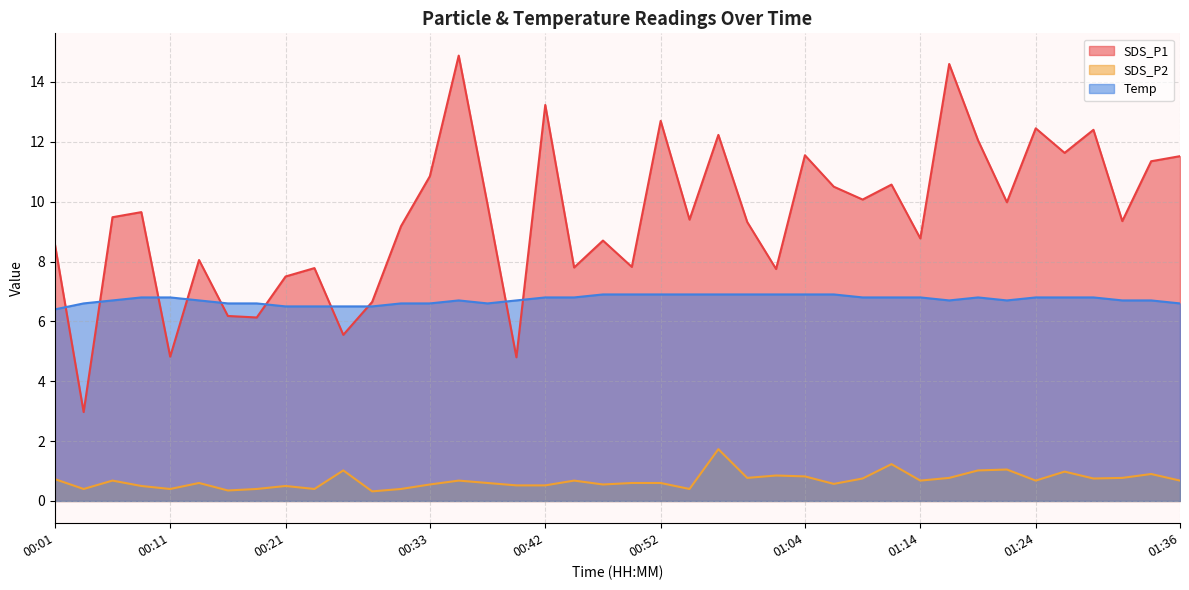

The value of Temp at 00:01 is 10.1. True or false?

False